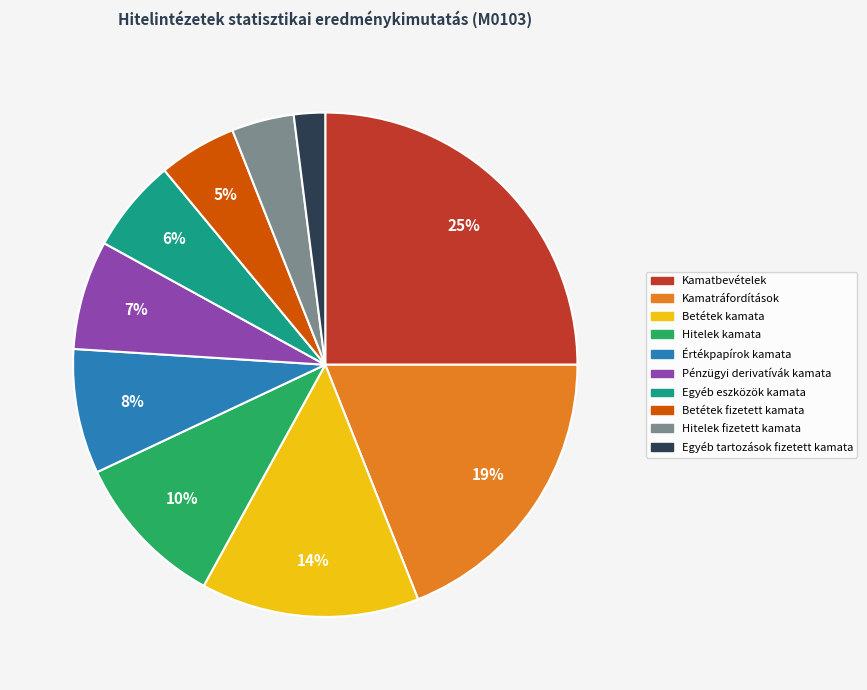

Rank the categories by value from lowest to highest.

Egyéb tartozások fizetett kamata, Hitelek fizetett kamata, Betétek fizetett kamata, Egyéb eszközök kamata, Pénzügyi derivatívák kamata, Értékpapírok kamata, Hitelek kamata, Betétek kamata, Kamatráfordítások, Kamatbevételek